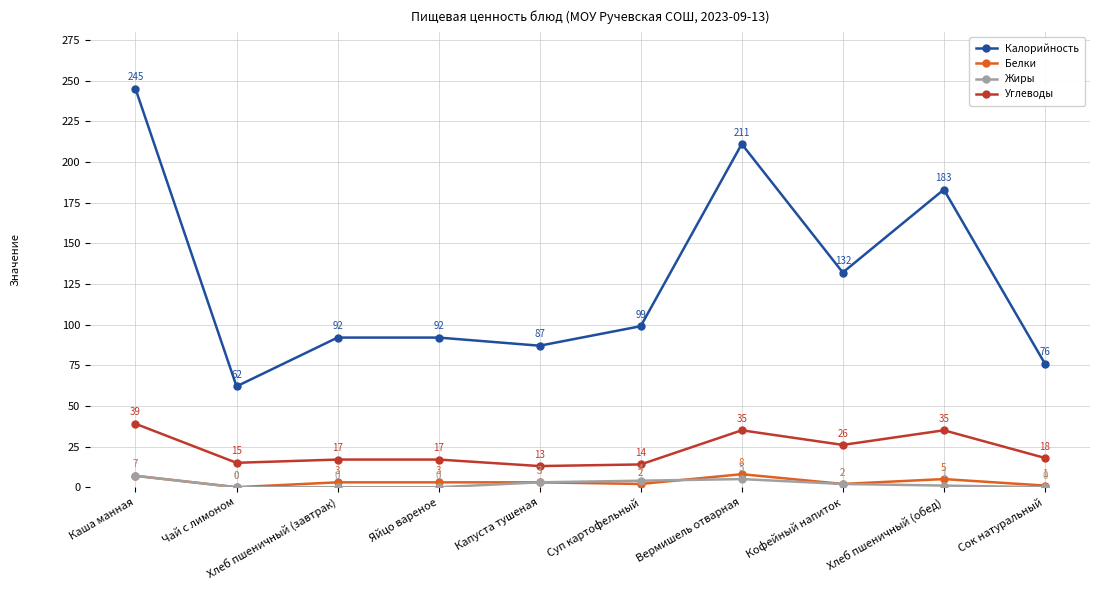

What is the total value across all series at Кофейный напиток?

162